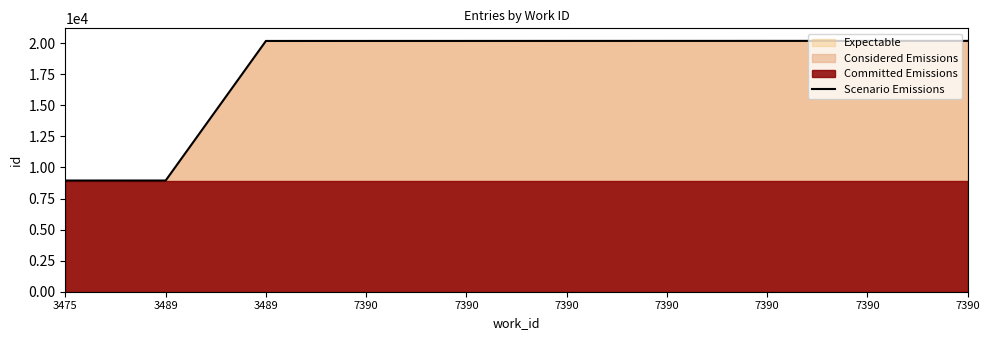

Rank the categories by value from lowest to highest.

3475, 3489, 3489, 7390, 7390, 7390, 7390, 7390, 7390, 7390